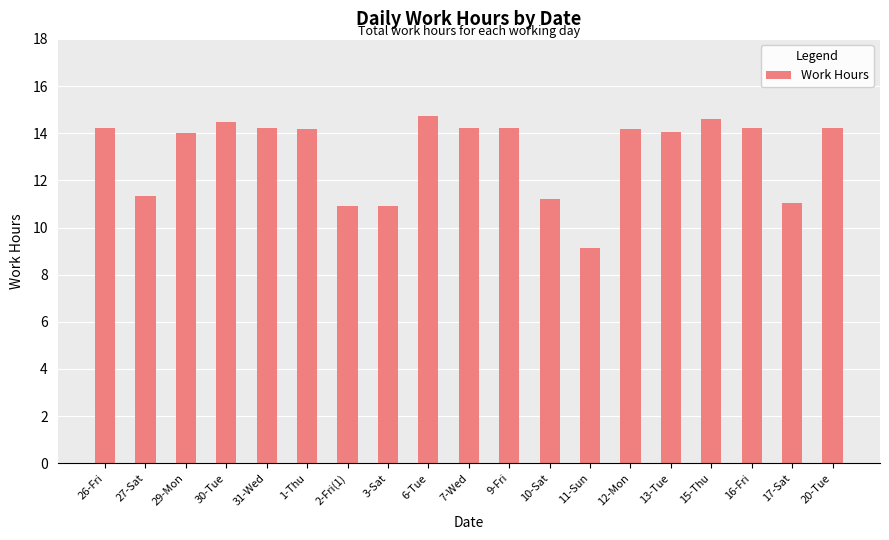

The value at 15-Thu is 20.8. True or false?

False